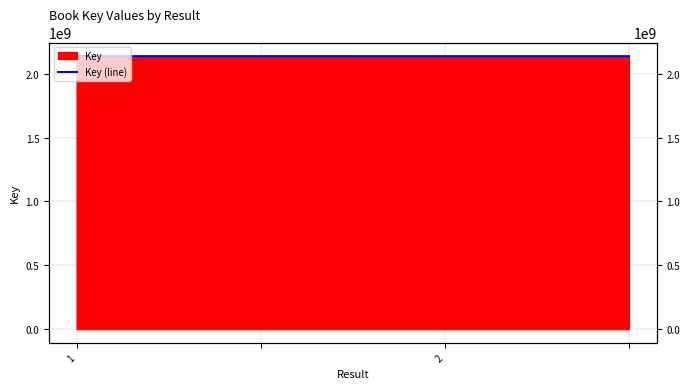

How many values are between 2137654876 and 2137699572?

4